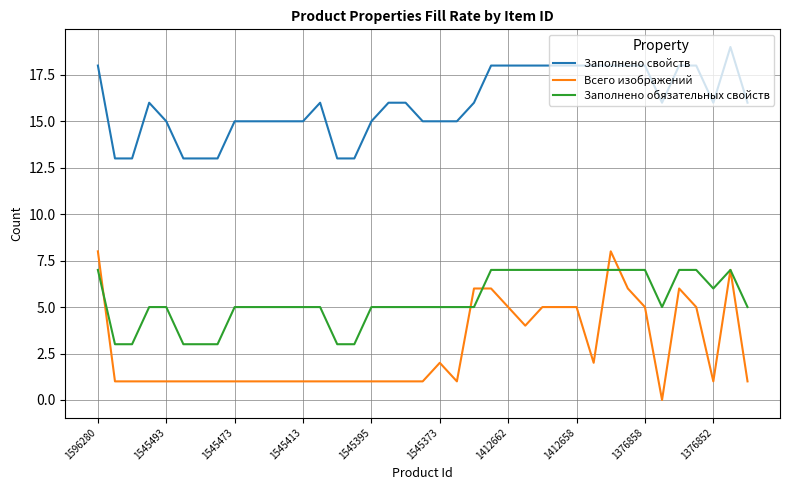

Which series has the largest range (max minus min)?

Всего изображений